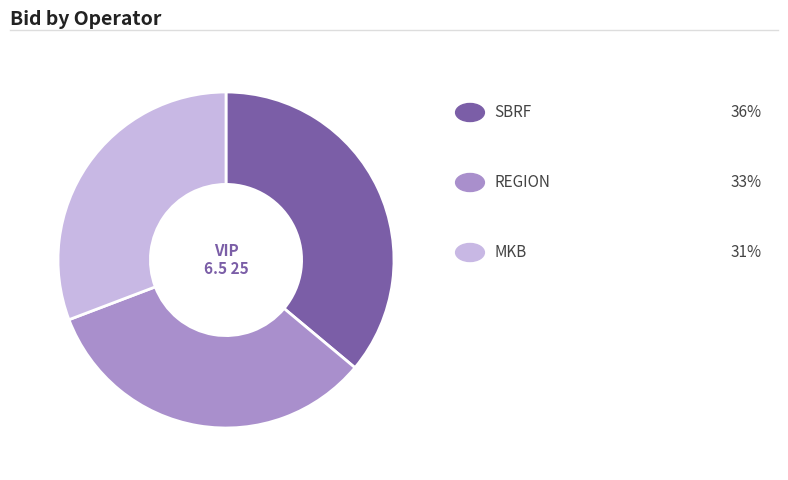

How many slices are in this pie chart?

3